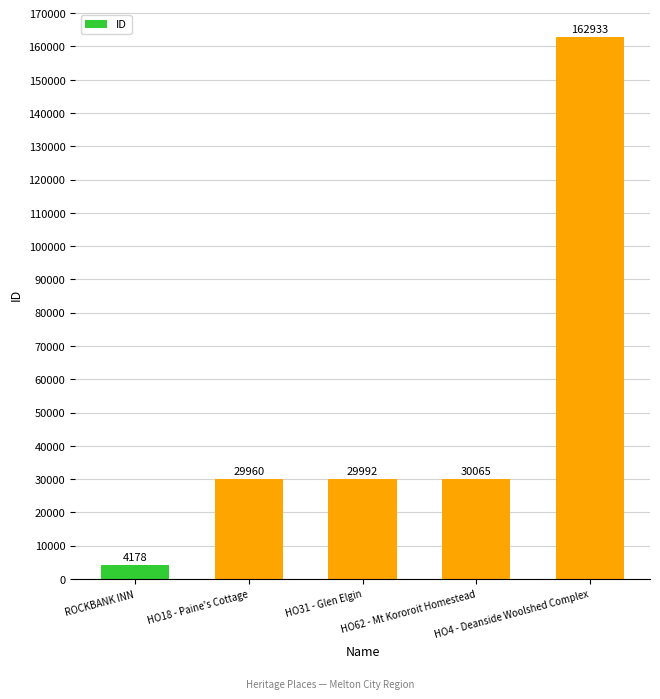

Does the chart contain stacked bars?

No